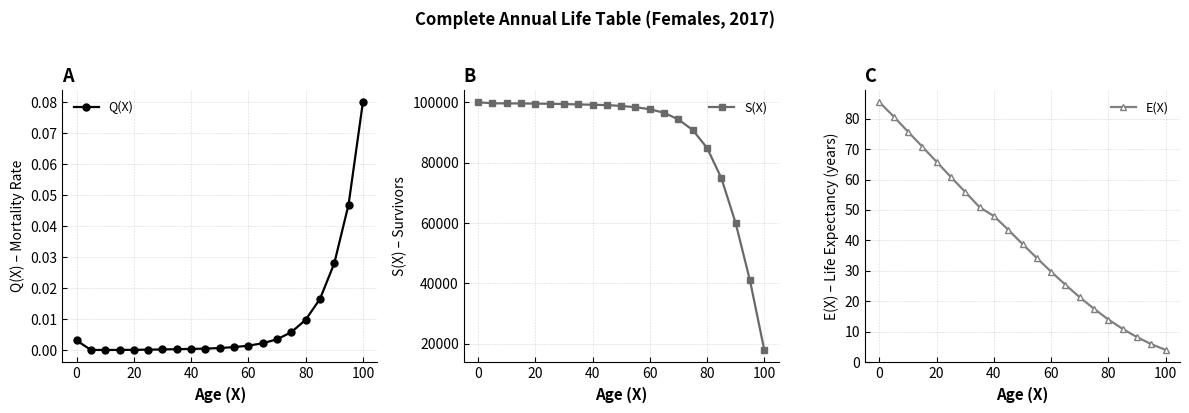

Is it true that Q(X) equals 0.0 at 20?

True